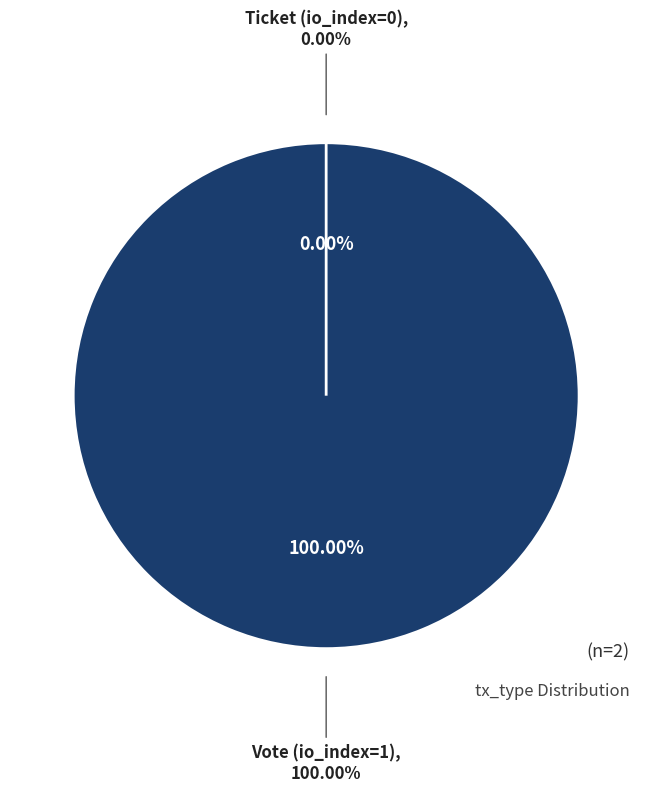

What is the change in value from Vote (io_index=1) to Ticket (io_index=0)?

-1